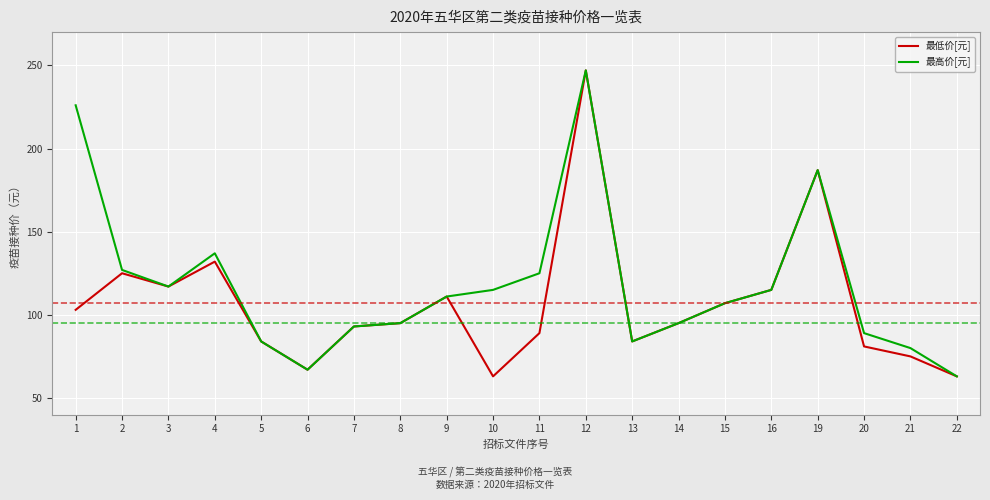

At which category is the sum across all series the highest?

12